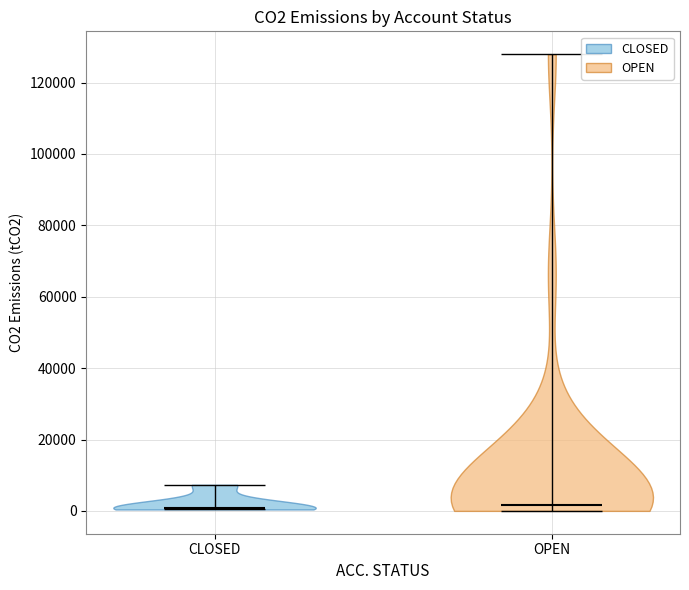

What is the highest point the violin for CLOSED reaches on the y-axis? The values are not printed on the chart, so give them approximately, as read against the axis.

8000